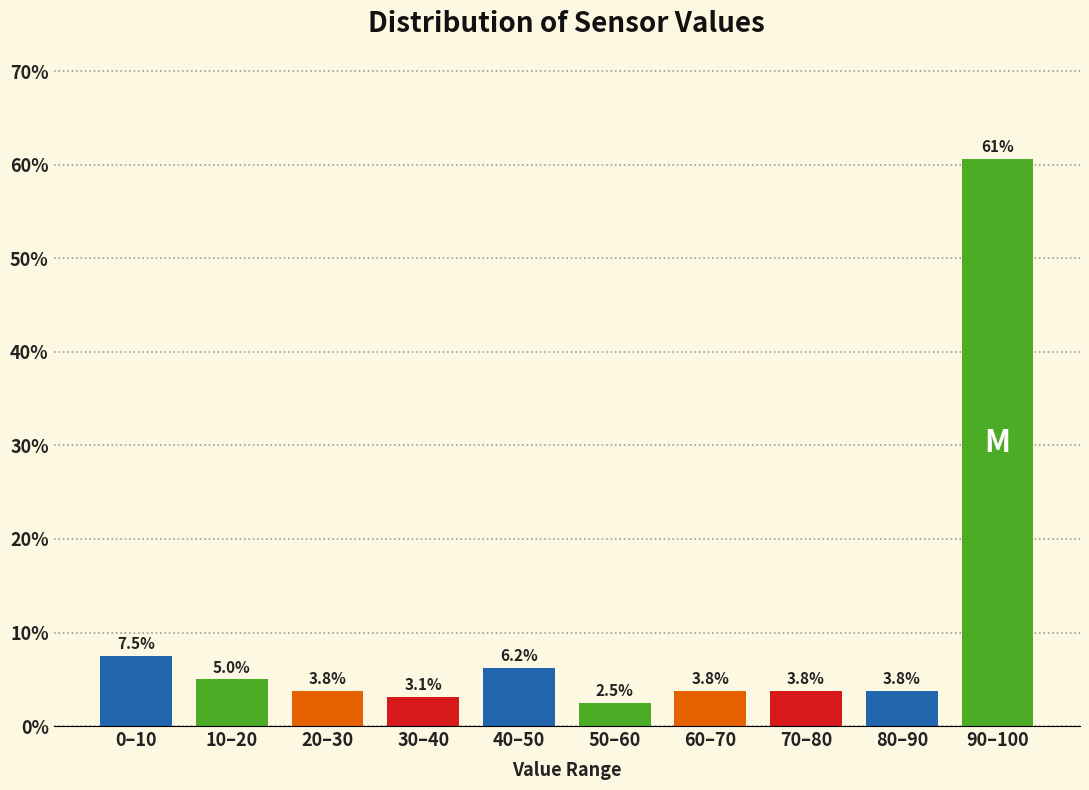

The value at 80–90 is 3.8. True or false?

True